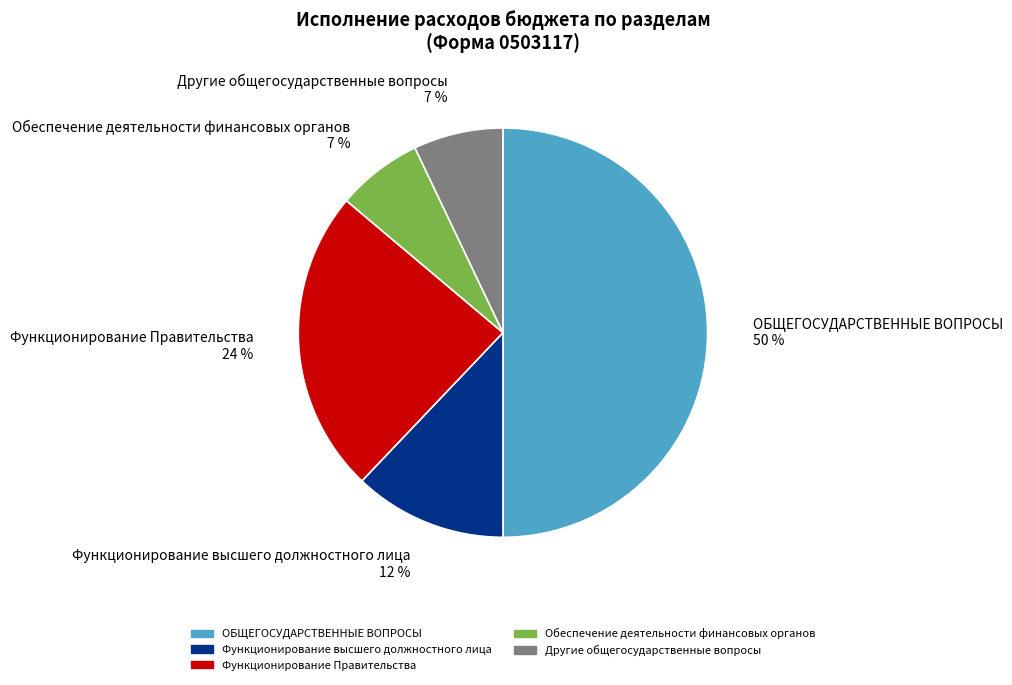

The Функционирование высшего должностного лица slice represents 12% of the pie. True or false?

True